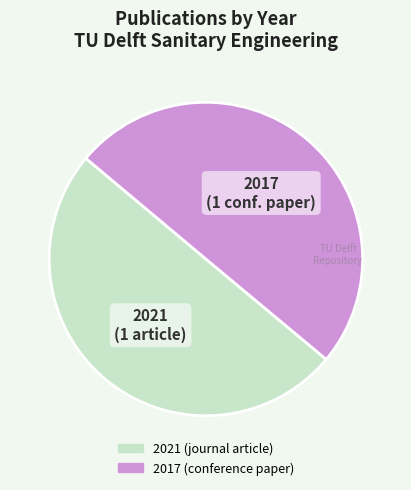

Do 2017 and 2021 together represent more than half of the pie?

Yes